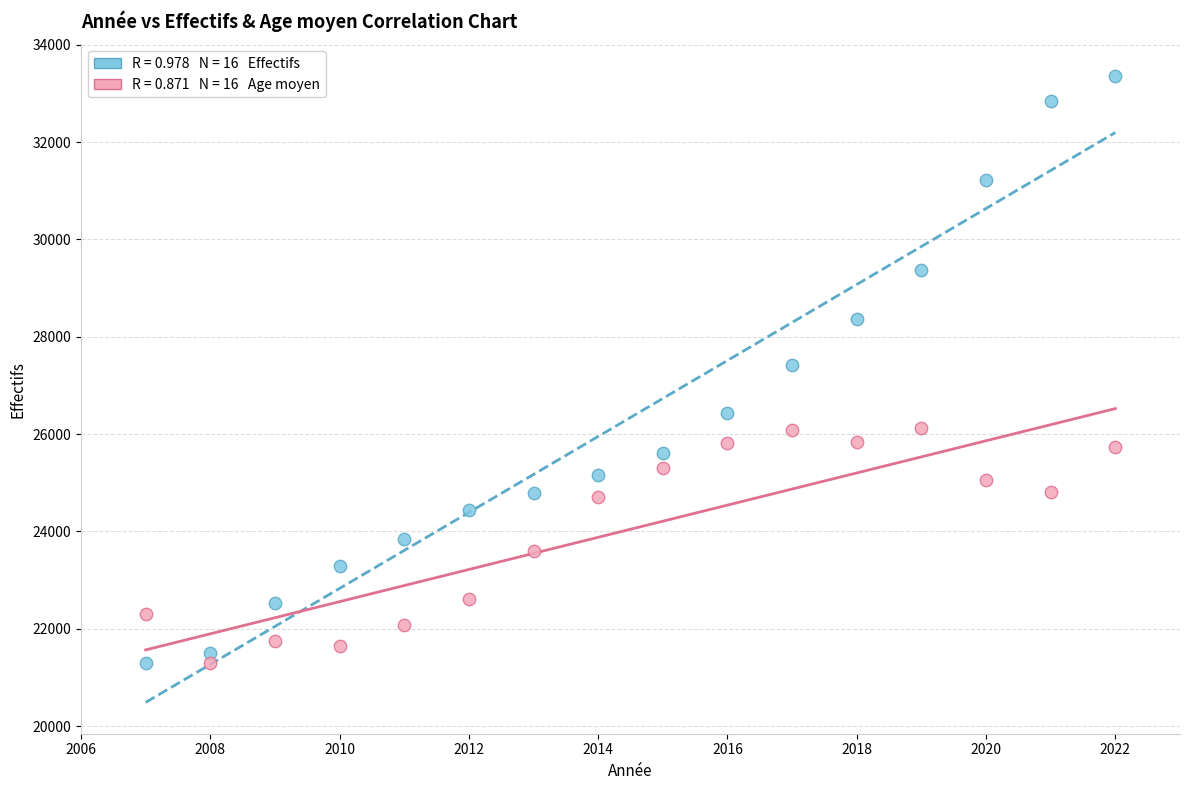

Across all data points, what is the range of Y values (max minus min)?

12075.0